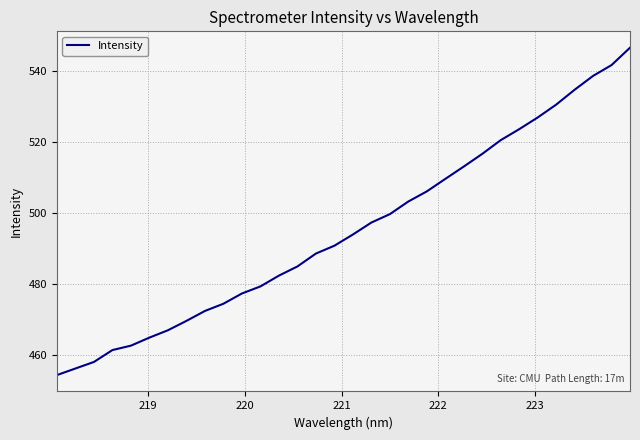

What is the minimum value shown in the chart?

454.5